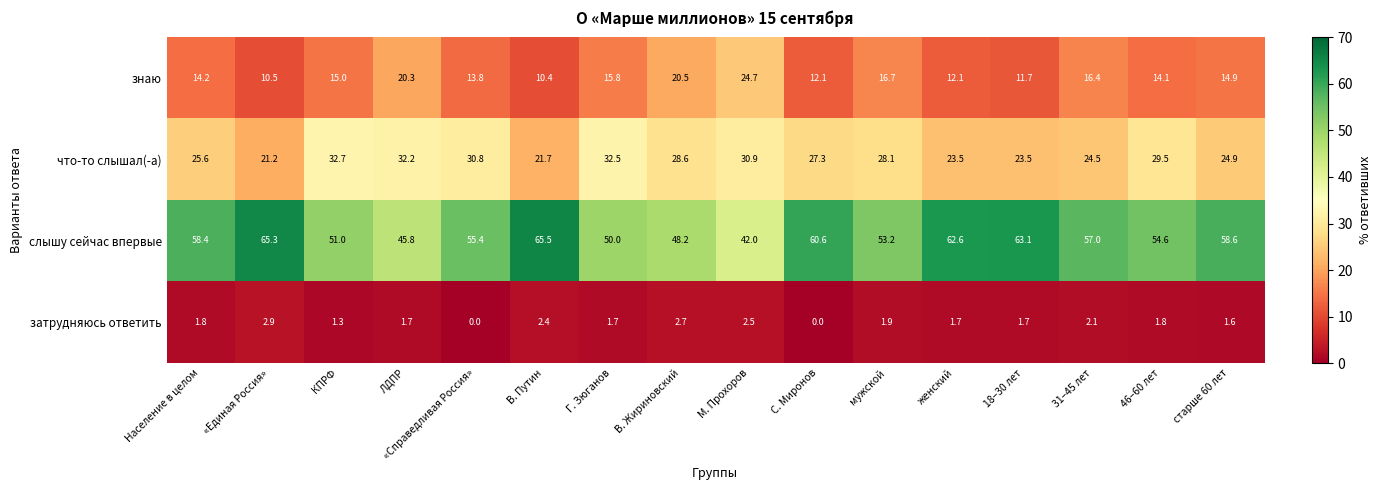

At which label does затрудняюсь ответить reach its peak?

«Единая Россия»